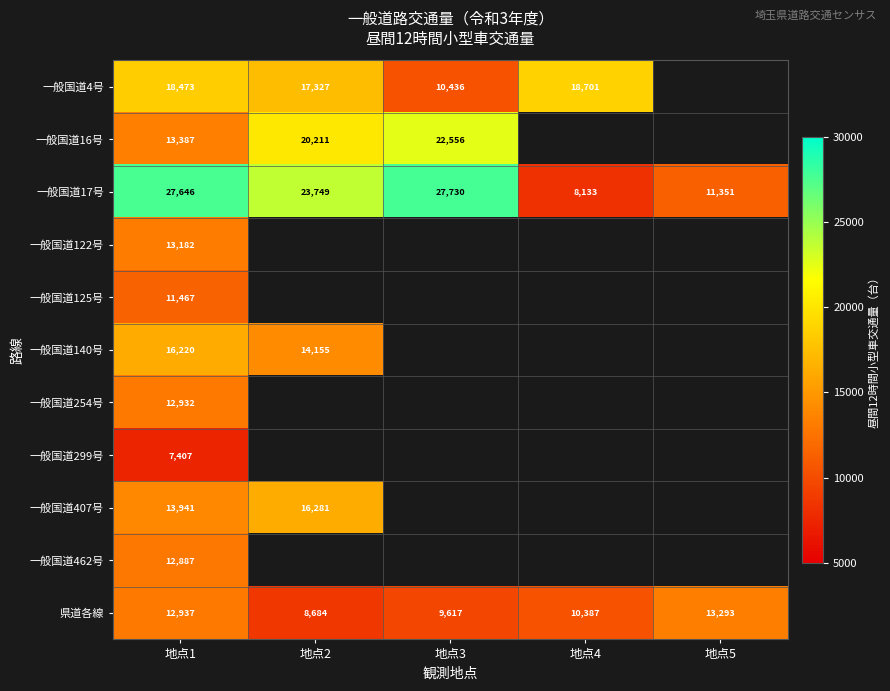

What is the sum of all 一般国道17号 values?

98609